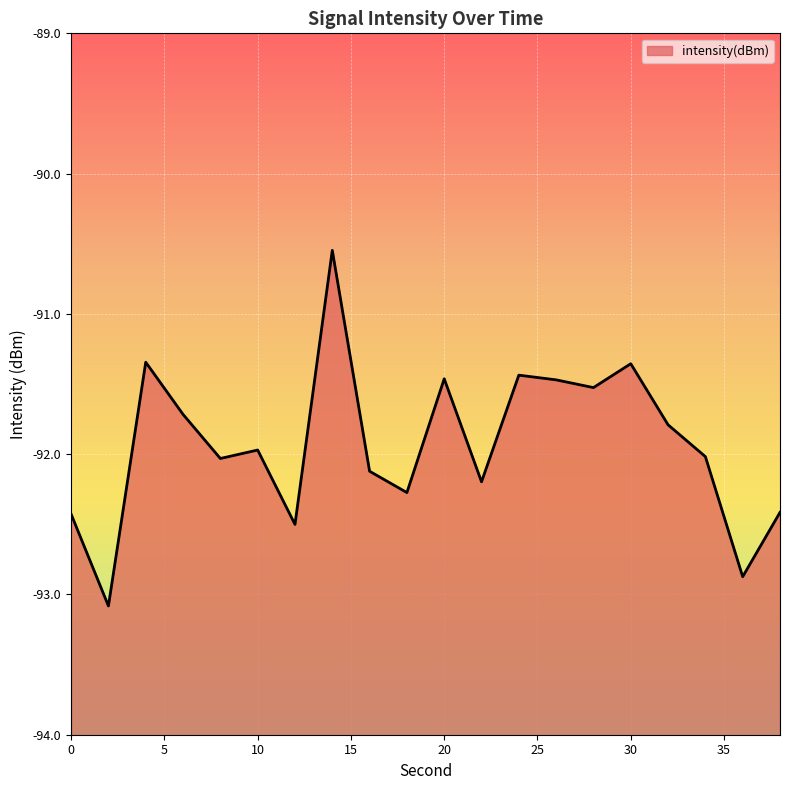

How many interior local valleys (lower than both neighbors) does the data have?

7